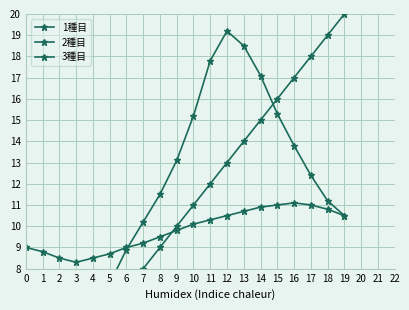

What value does the 1種目 series have at 19?

20.0